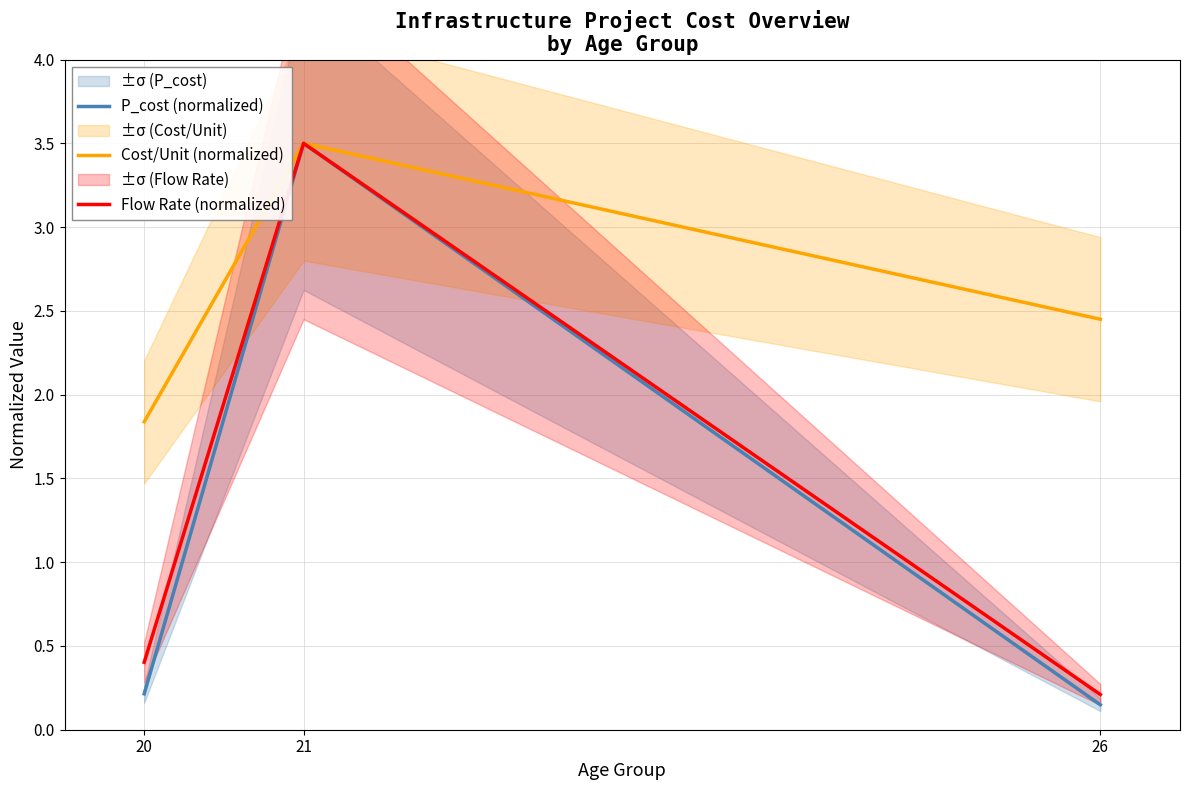

What is the difference between the maximum and minimum values in the Cost/Unit (normalized) series?

1.7